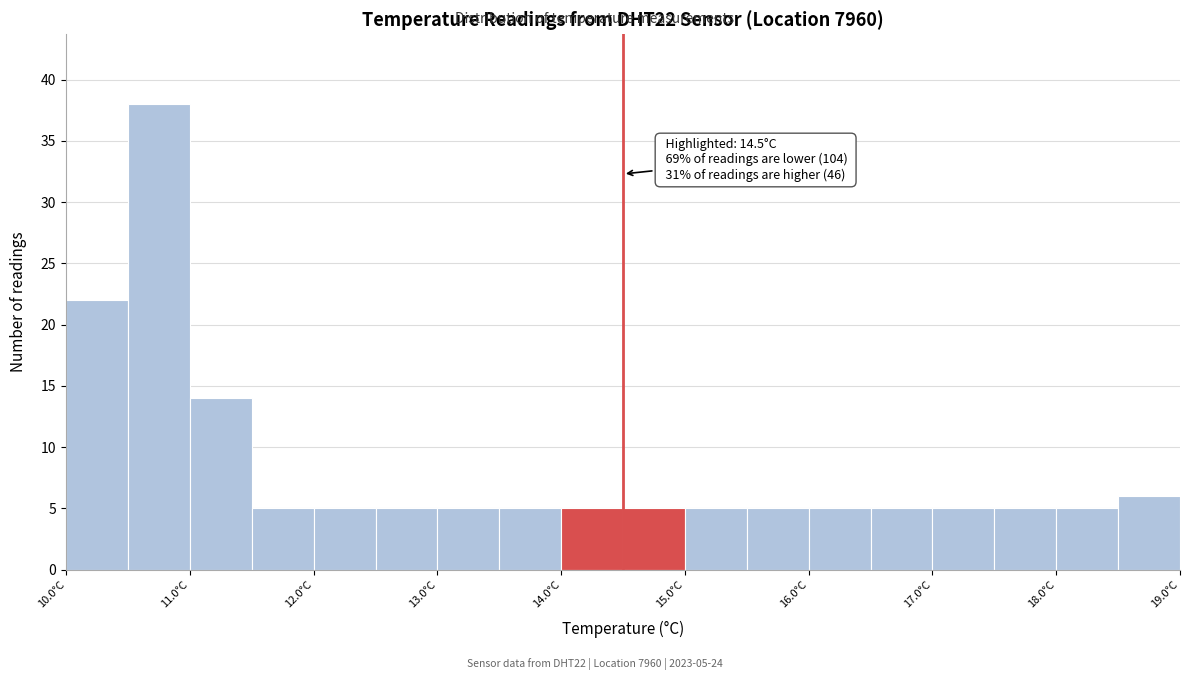

Which range on the x-axis has the tallest bar?

10.5 to 11.0